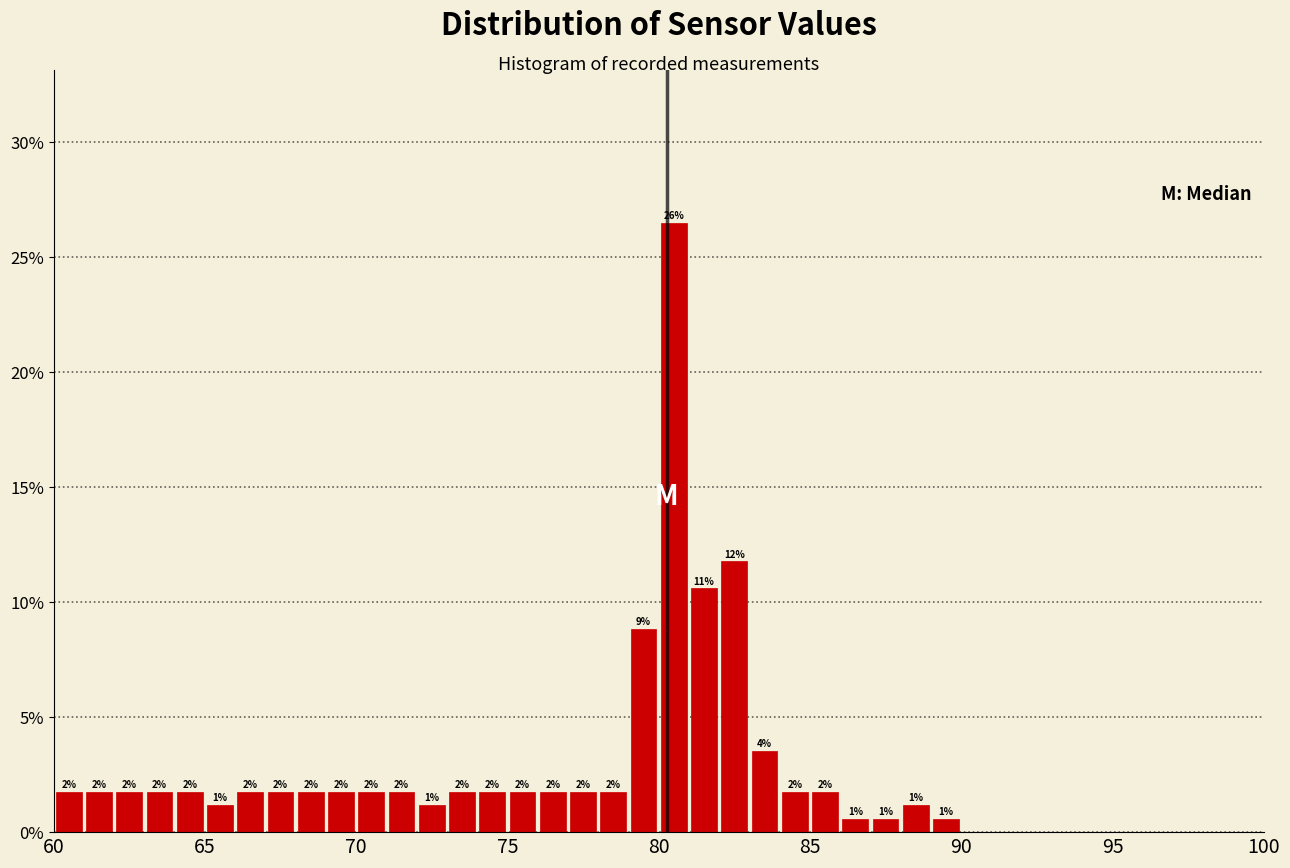

Read against the x-axis, roughly where is the centre of the tallest bar?

80.5